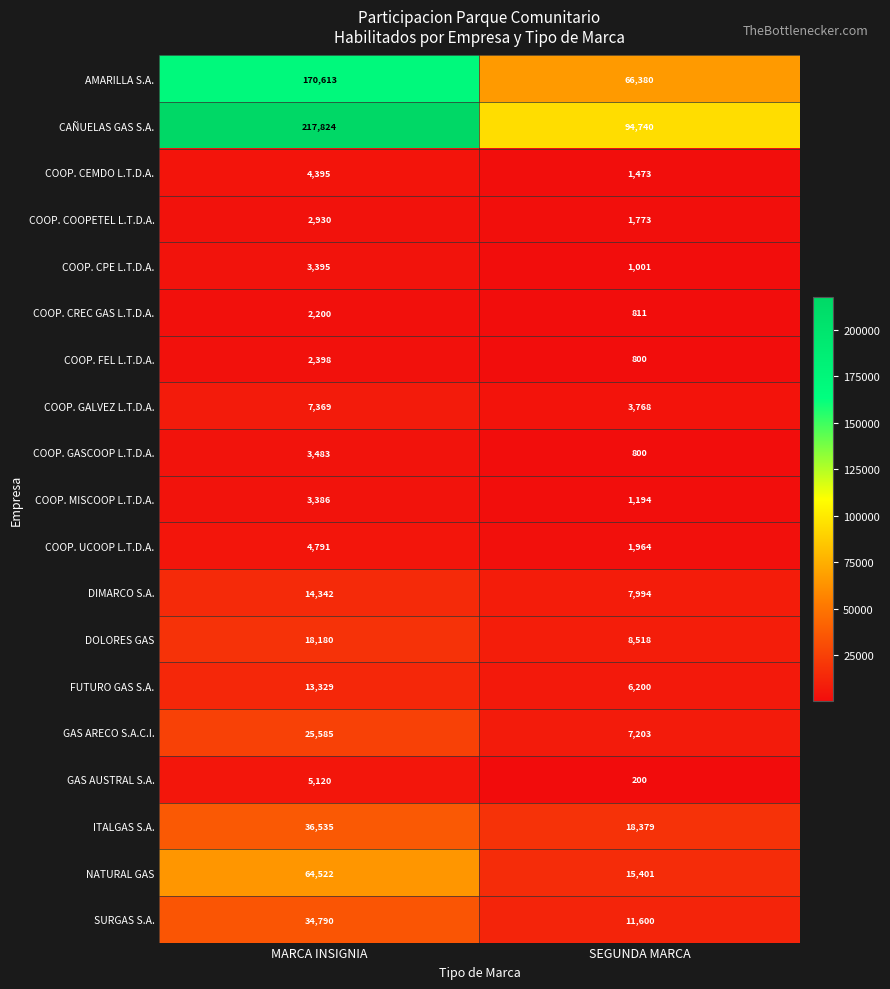

The FUTURO GAS S.A. series shows 6200 at SEGUNDA MARCA. True or false?

True